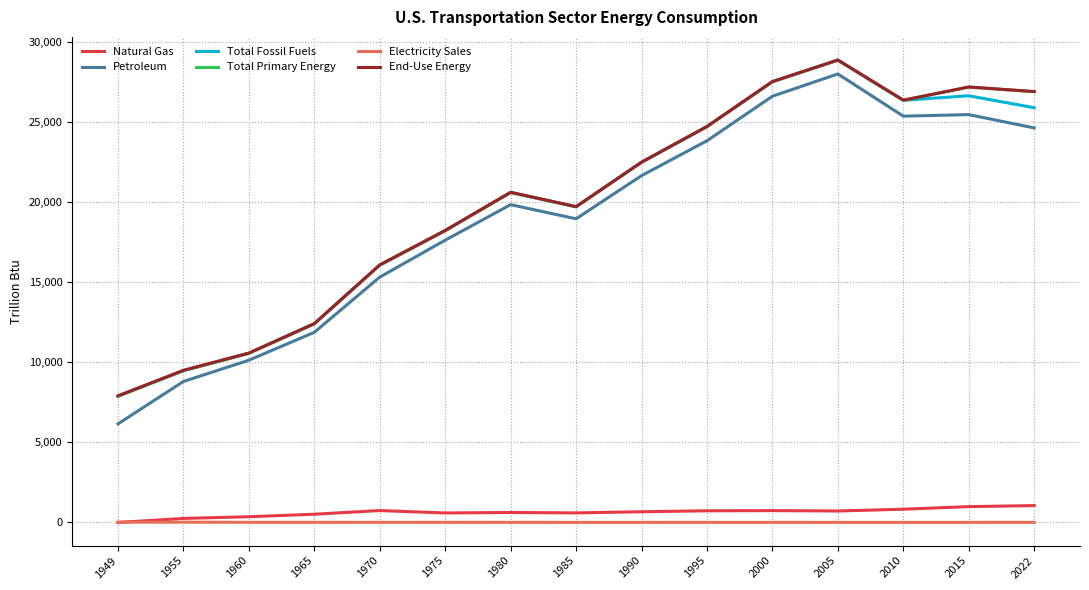

The Natural Gas series shows 989.7 at 2015. True or false?

True